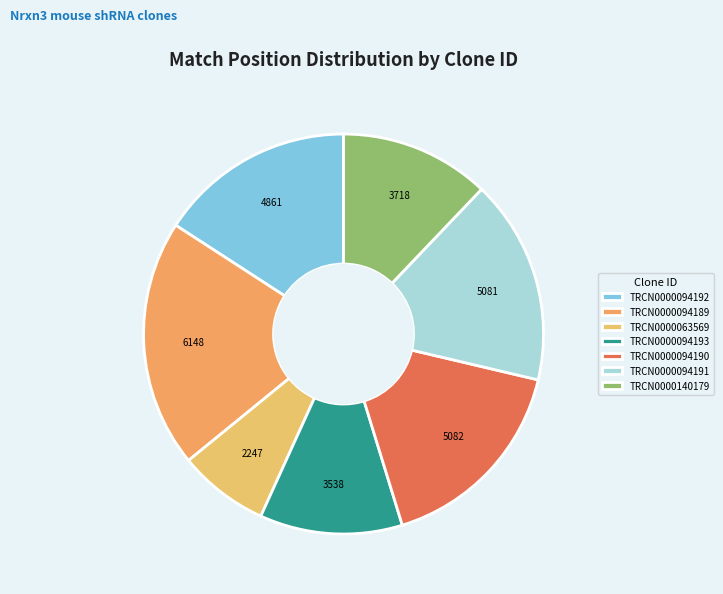

Count the number of slices in the pie.

7